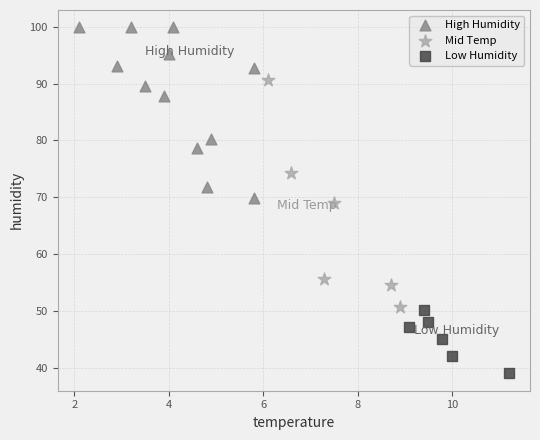

Which series contains the lowest Y value?

Low Humidity